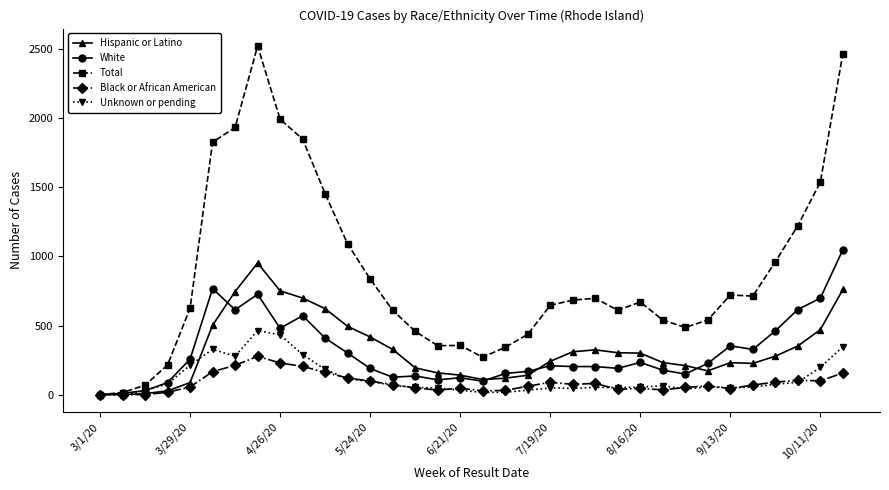

How many lines are shown in the chart?

5